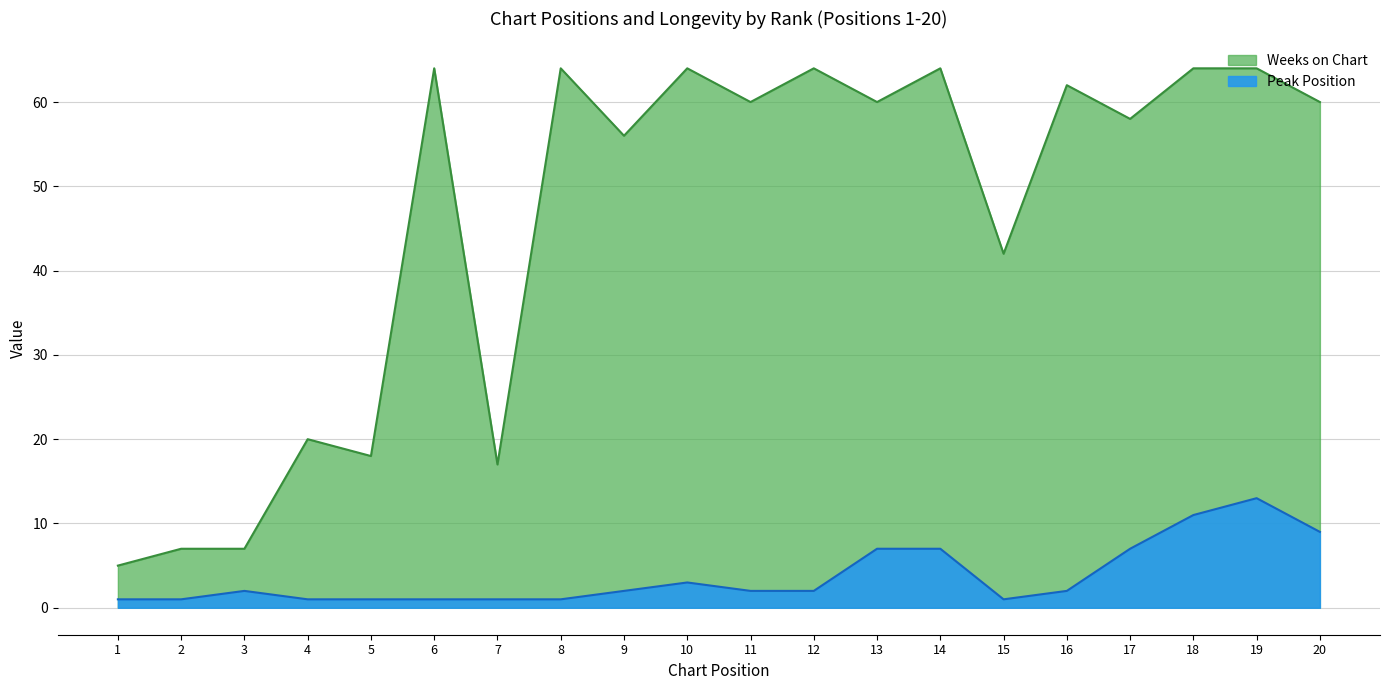

Reading right to left, transcribe all the data shown in this chart.

Peak Position: 9	13	11	7	2	1	7	7	2	2	3	2	1	1	1	1	1	2	1	1
Weeks on Chart: 60	64	64	58	62	42	64	60	64	60	64	56	64	17	64	18	20	7	7	5